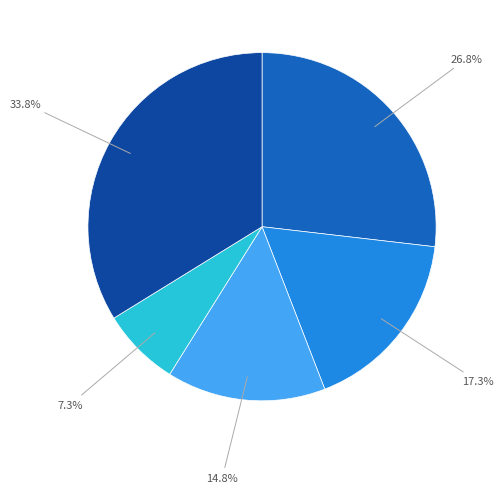

Is there a majority slice in this chart?

No